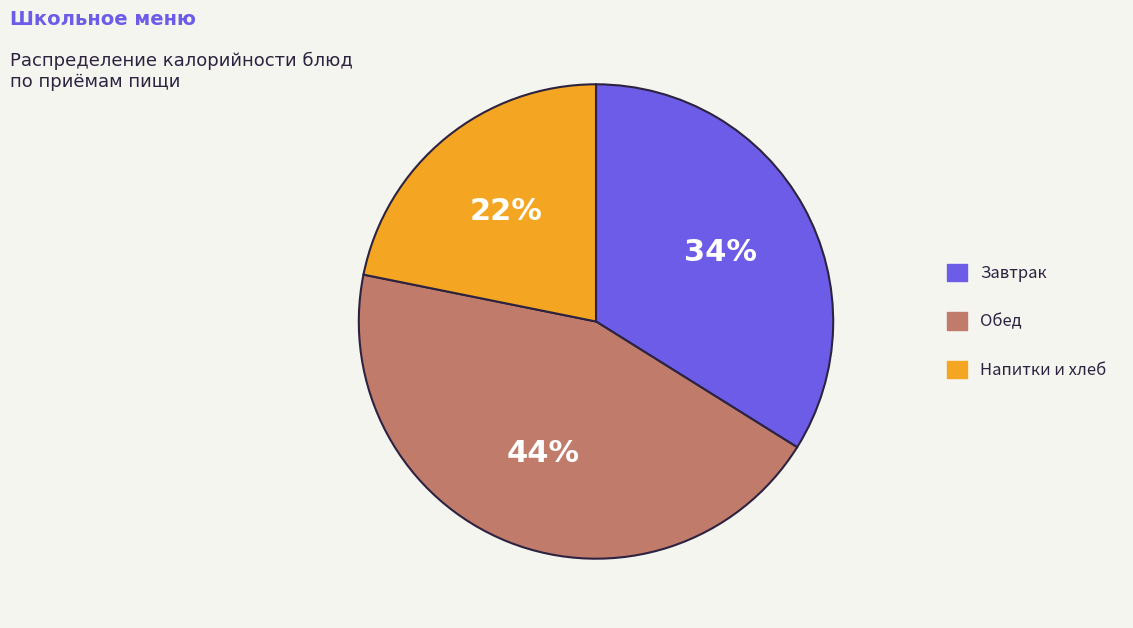

To the nearest percent, what is the average slice percentage?

33%